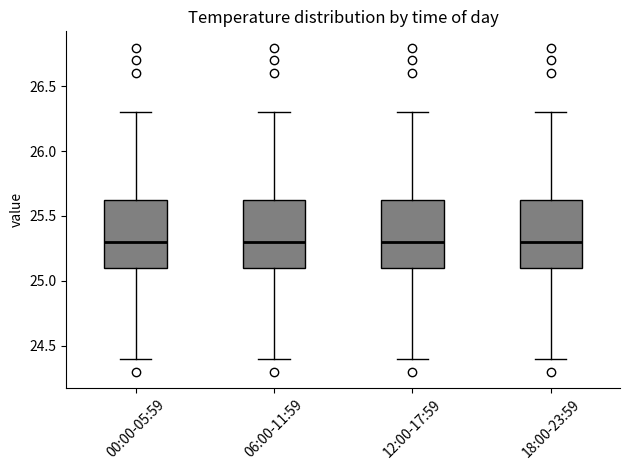

Reading left to right, read every box against the y-axis: the position of its median line, the range the box covers, and the ends of its whiskers. The values are not printed on the chart, so give them approximately, as read against the axis.

00:00-05:59: median 25.30, box 25.10 to 25.65, whiskers 24.40 to 26.30
06:00-11:59: median 25.30, box 25.10 to 25.65, whiskers 24.40 to 26.30
12:00-17:59: median 25.30, box 25.10 to 25.65, whiskers 24.40 to 26.30
18:00-23:59: median 25.30, box 25.10 to 25.65, whiskers 24.40 to 26.30